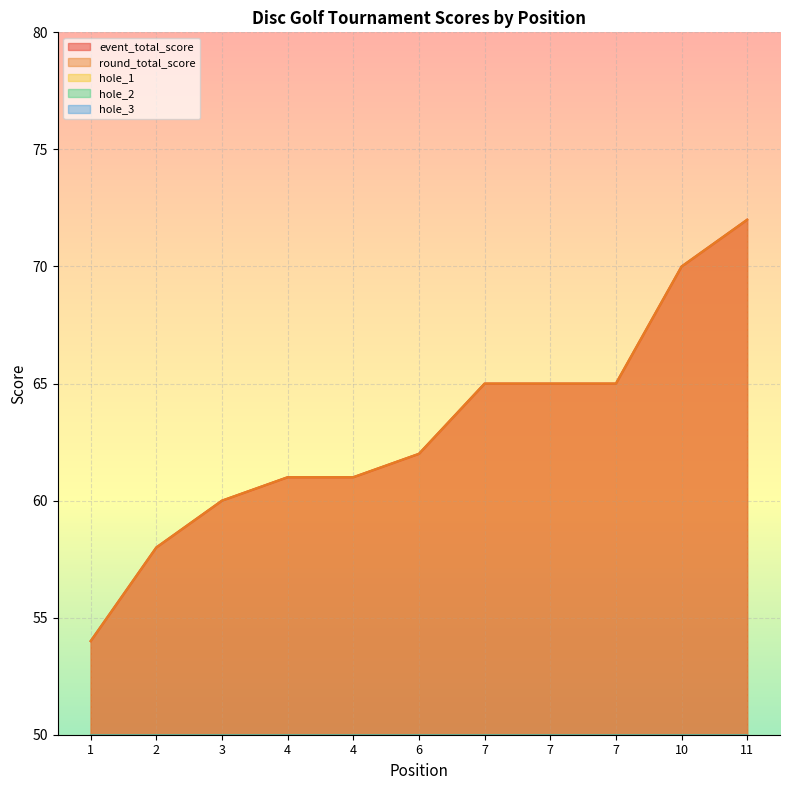

True or false: round_total_score and hole_2 intersect in this chart.

False